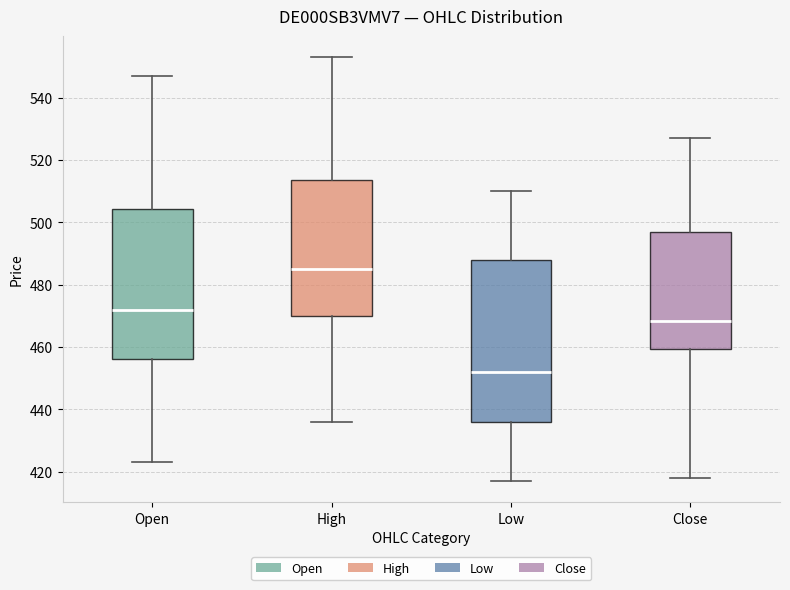

Reading left to right, transcribe this box plot: for each box, give where its median line is, the range the box spans, and where its two whiskers end, as read against the y-axis. The values are not printed on the chart, so give them approximately, as read against the axis.

Open: median 472, box 456 to 504, whiskers 424 to 548
High: median 486, box 470 to 514, whiskers 436 to 554
Low: median 452, box 436 to 488, whiskers 418 to 510
Close: median 468, box 460 to 498, whiskers 418 to 528